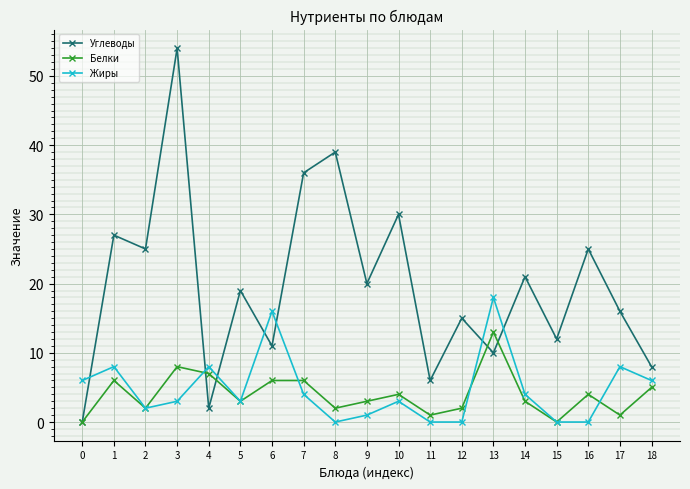

How many positive values does the Углеводы series have?

18